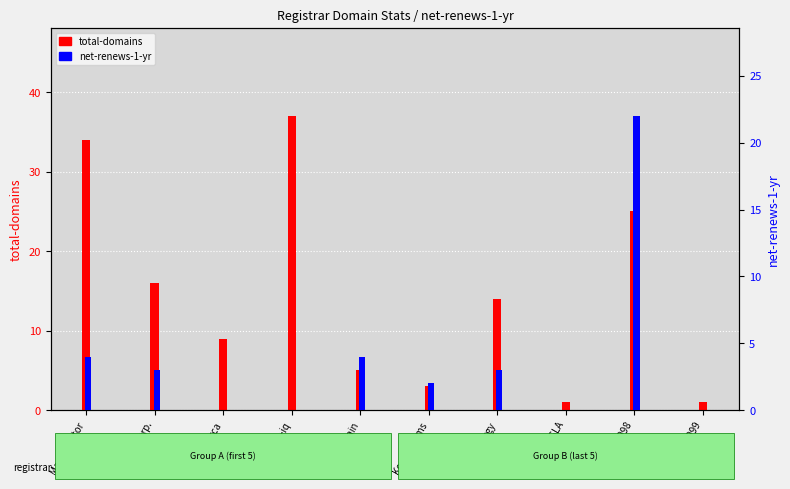

What are all the series names shown in the legend?

total-domains, net-renews-1-yr